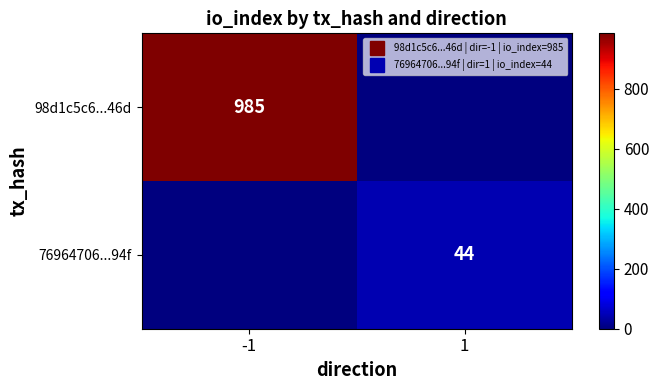

At -1, list the series in order from smallest to largest.

76964706...94f, 98d1c5c6...46d